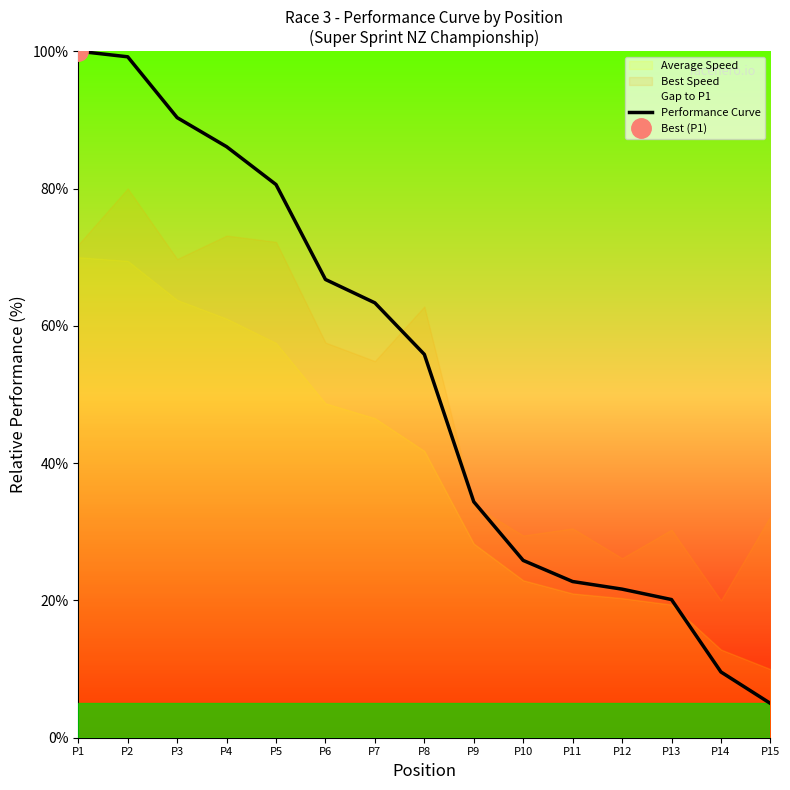

List the labels in order of value, smallest first.

P15, P14, P13, P12, P11, P10, P9, P8, P7, P6, P5, P4, P3, P2, P1